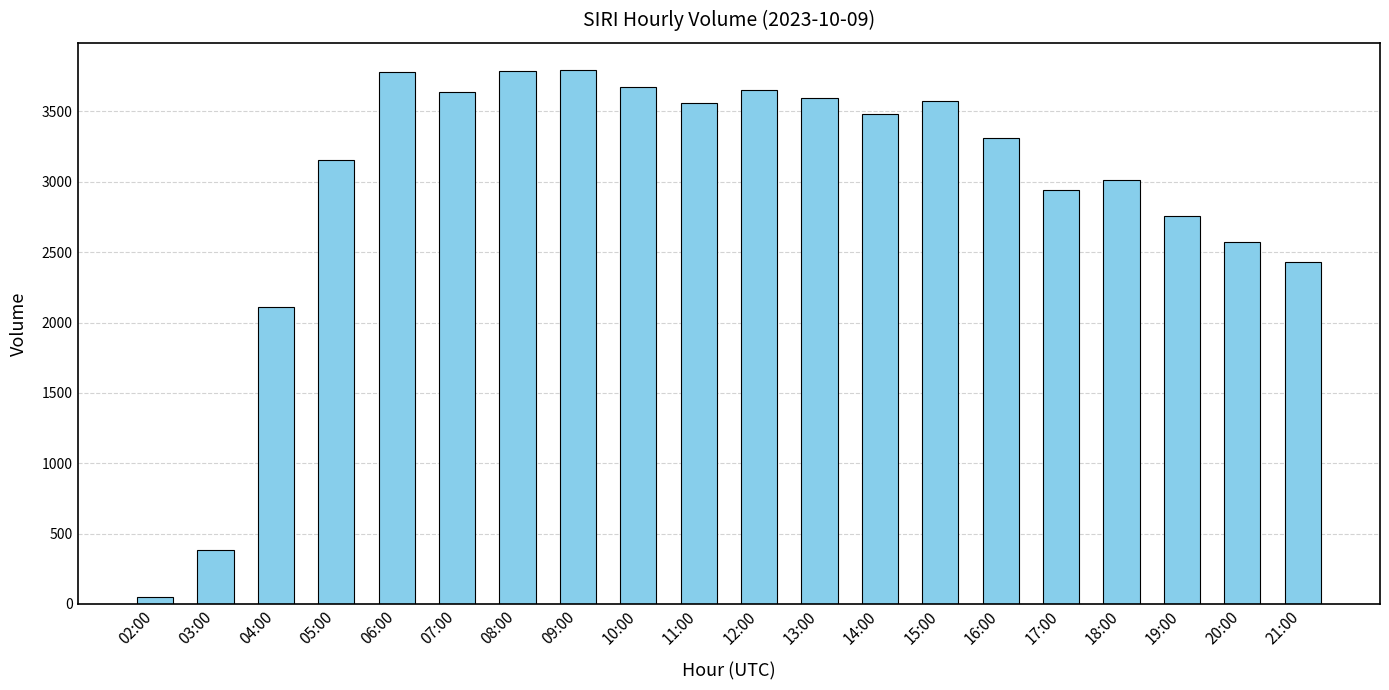

True or false: the data shows 1158 at 18:00.

False